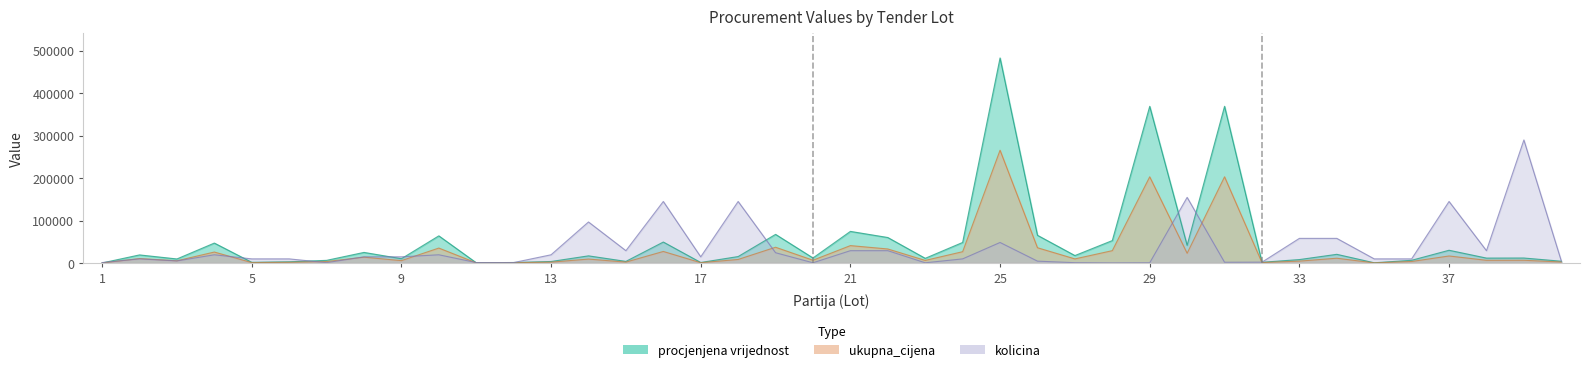

What is the spread (max minus min) of values at 13?

17395.0